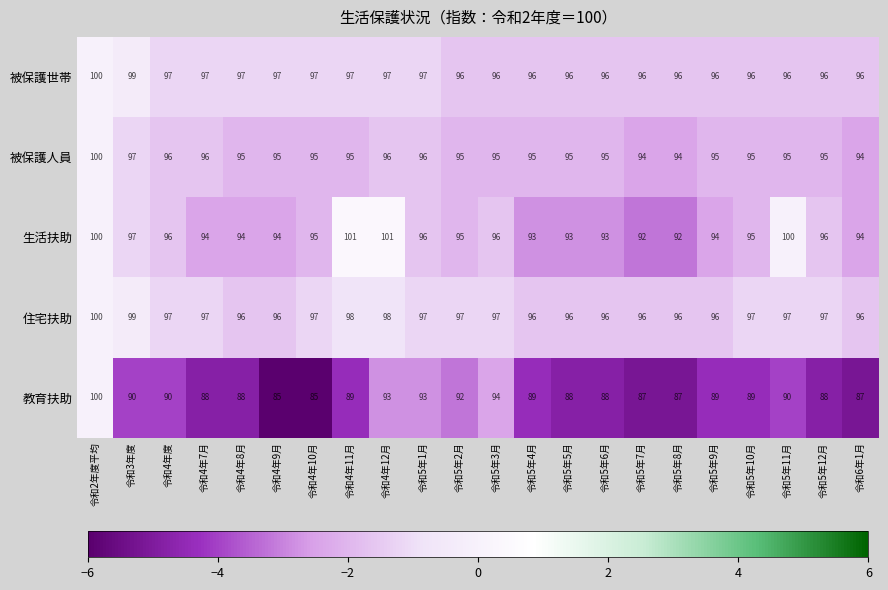

How many 被保護世帯 values are between 96 and 97?

20